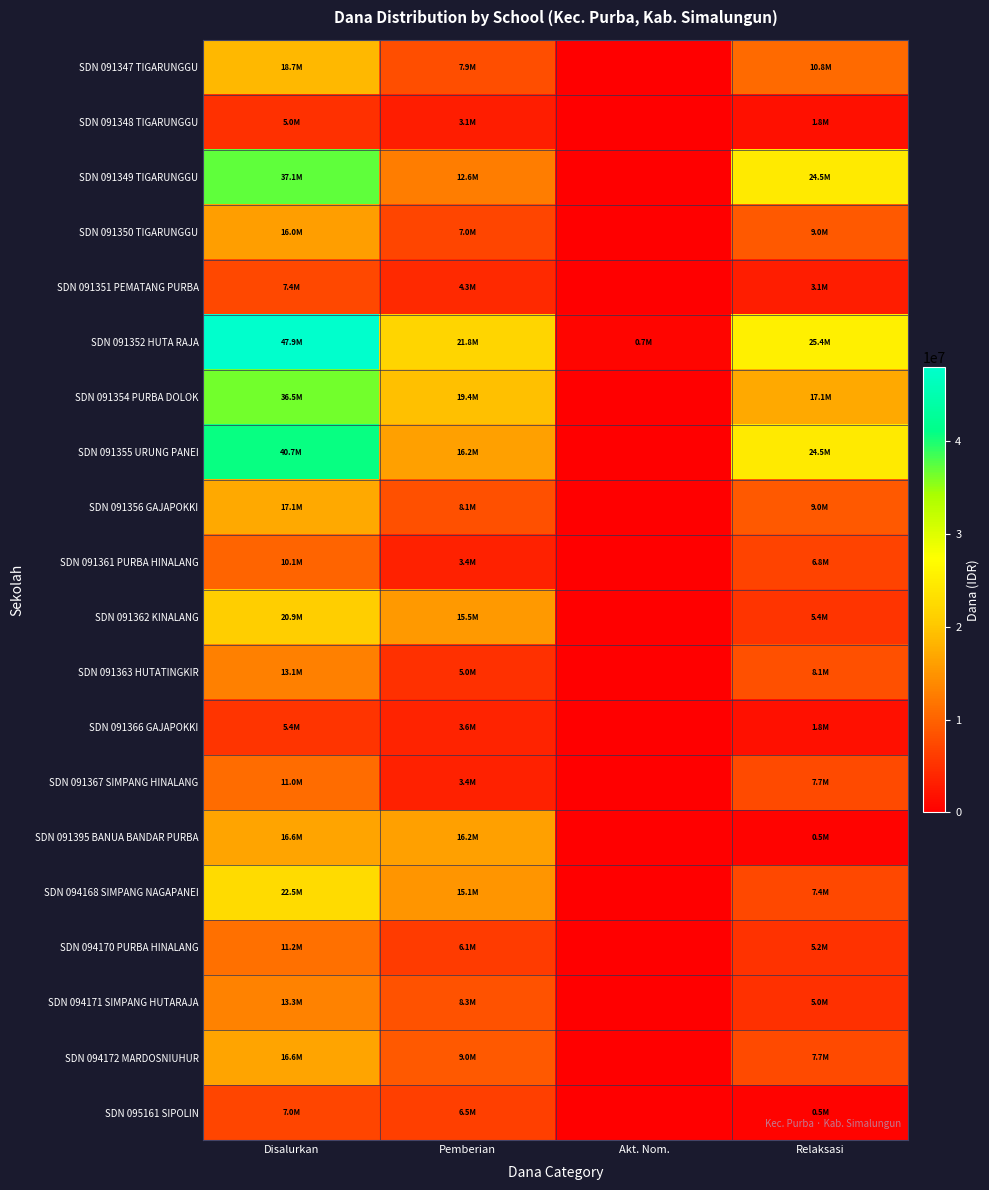

Reading left to right, list all the values displayed in this chart.

SDN 091347 TIGARUNGGU: Disalurkan=18675000	Pemberian=7875000	Akt. Nom.=0	Relaksasi=10800000
SDN 091348 TIGARUNGGU: Disalurkan=4950000	Pemberian=3150000	Akt. Nom.=0	Relaksasi=1800000
SDN 091349 TIGARUNGGU: Disalurkan=37125000	Pemberian=12600000	Akt. Nom.=0	Relaksasi=24525000
SDN 091350 TIGARUNGGU: Disalurkan=15975000	Pemberian=6975000	Akt. Nom.=0	Relaksasi=9000000
SDN 091351 PEMATANG PURBA: Disalurkan=7425000	Pemberian=4275000	Akt. Nom.=0	Relaksasi=3150000
SDN 091352 HUTA RAJA: Disalurkan=47925000	Pemberian=21825000	Akt. Nom.=675000	Relaksasi=25425000
SDN 091354 PURBA DOLOK: Disalurkan=36450000	Pemberian=19350000	Akt. Nom.=0	Relaksasi=17100000
SDN 091355 URUNG PANEI: Disalurkan=40725000	Pemberian=16200000	Akt. Nom.=0	Relaksasi=24525000
SDN 091356 GAJAPOKKI: Disalurkan=17100000	Pemberian=8100000	Akt. Nom.=0	Relaksasi=9000000
SDN 091361 PURBA HINALANG: Disalurkan=10125000	Pemberian=3375000	Akt. Nom.=0	Relaksasi=6750000
SDN 091362 KINALANG: Disalurkan=20925000	Pemberian=15525000	Akt. Nom.=0	Relaksasi=5400000
SDN 091363 HUTATINGKIR: Disalurkan=13050000	Pemberian=4950000	Akt. Nom.=0	Relaksasi=8100000
SDN 091366 GAJAPOKKI: Disalurkan=5400000	Pemberian=3600000	Akt. Nom.=0	Relaksasi=1800000
SDN 091367 SIMPANG HINALANG: Disalurkan=11025000	Pemberian=3375000	Akt. Nom.=0	Relaksasi=7650000
SDN 091395 BANUA BANDAR PURBA: Disalurkan=16650000	Pemberian=16200000	Akt. Nom.=0	Relaksasi=450000
SDN 094168 SIMPANG NAGAPANEI: Disalurkan=22500000	Pemberian=15075000	Akt. Nom.=0	Relaksasi=7425000
SDN 094170 PURBA HINALANG: Disalurkan=11250000	Pemberian=6075000	Akt. Nom.=0	Relaksasi=5175000
SDN 094171 SIMPANG HUTARAJA: Disalurkan=13275000	Pemberian=8325000	Akt. Nom.=0	Relaksasi=4950000
SDN 094172 MARDOSNIUHUR: Disalurkan=16650000	Pemberian=9000000	Akt. Nom.=0	Relaksasi=7650000
SDN 095161 SIPOLIN: Disalurkan=6975000	Pemberian=6525000	Akt. Nom.=0	Relaksasi=450000